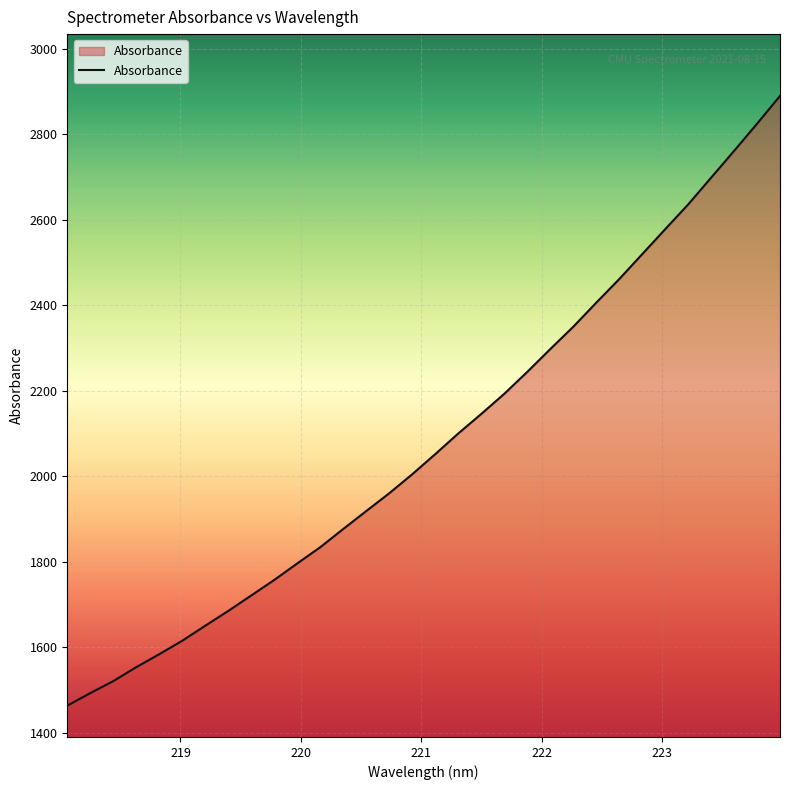

What is the minimum value shown in the chart?

1463.9